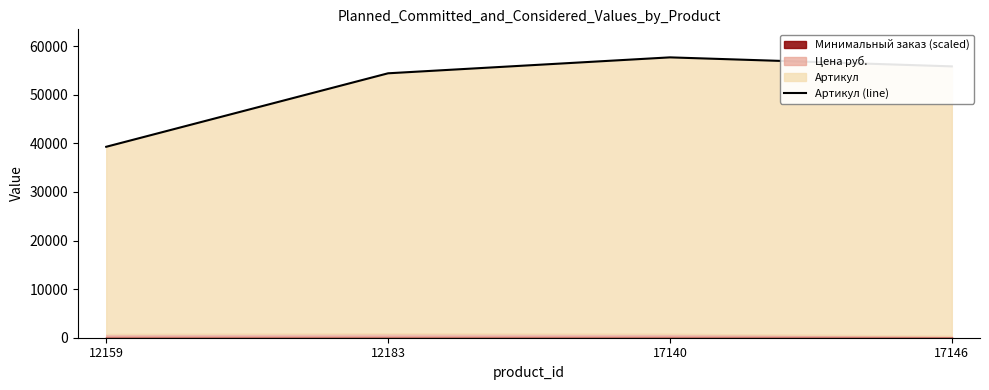

List the labels in order of value, smallest first.

12159, 12183, 17146, 17140